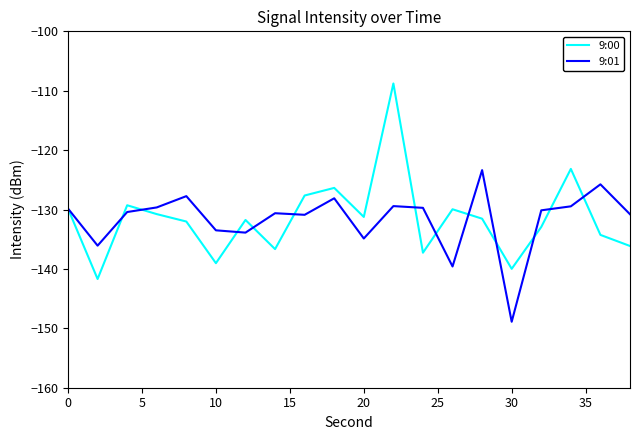

What are all the series names shown in the legend?

9:00, 9:01